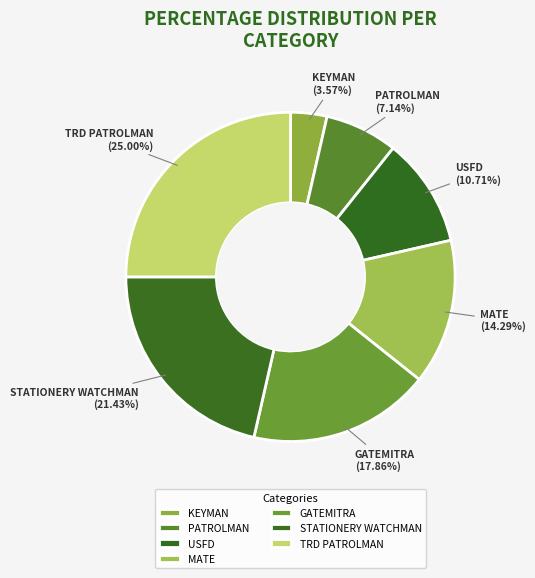

To the nearest percent, what is the difference between the largest and smallest slice percentages?

21%